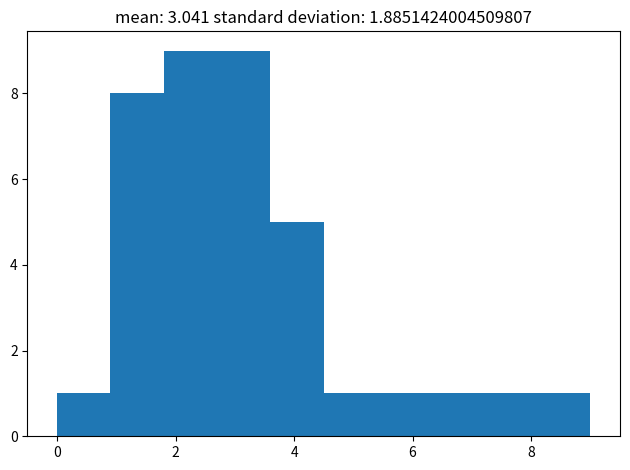

Reading left to right, list every bar in this chart as the range it spans on the x-axis followed by its height. Neither the bar edges nor the heights are printed on the chart, so give them approximately, as read against the axes.

0.0 to 0.9: 1
0.9 to 1.8: 8
1.8 to 2.7: 9
2.7 to 3.6: 9
3.6 to 4.5: 5
4.5 to 5.4: 1
5.4 to 6.3: 1
6.3 to 7.2: 1
7.2 to 8.1: 1
8.1 to 9.0: 1